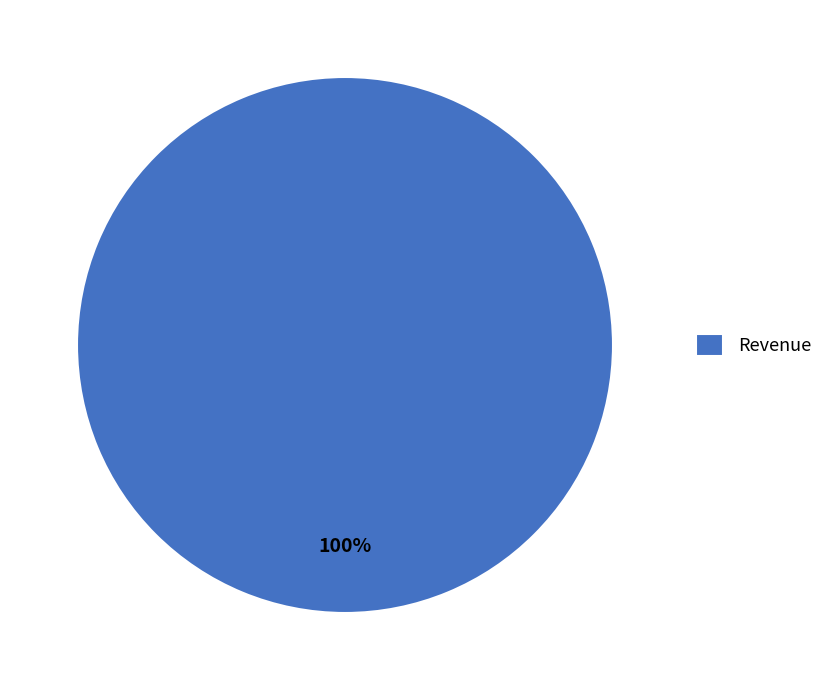

Rank the categories by value from highest to lowest.

Revenue